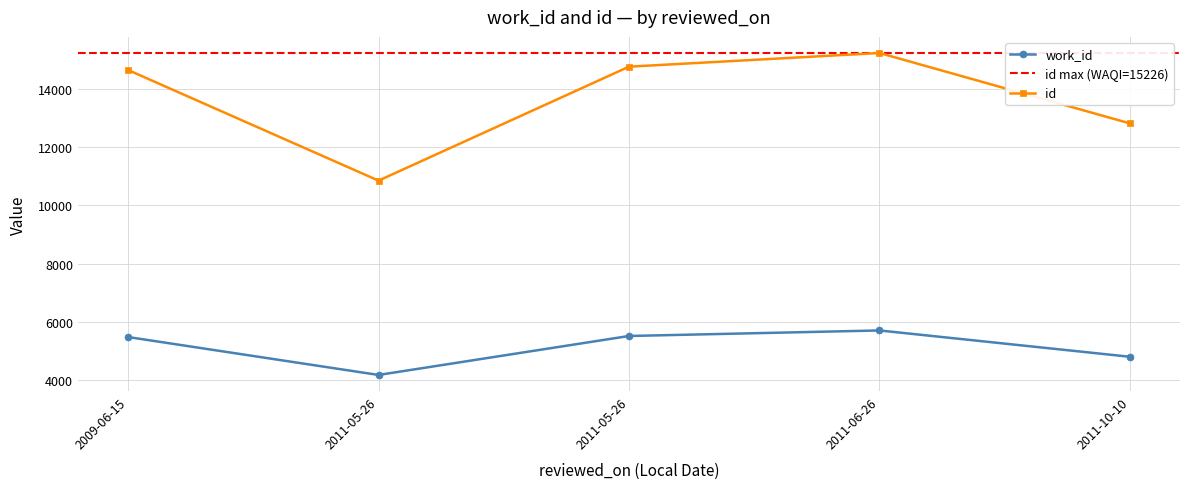

How many lines are shown in the chart?

2